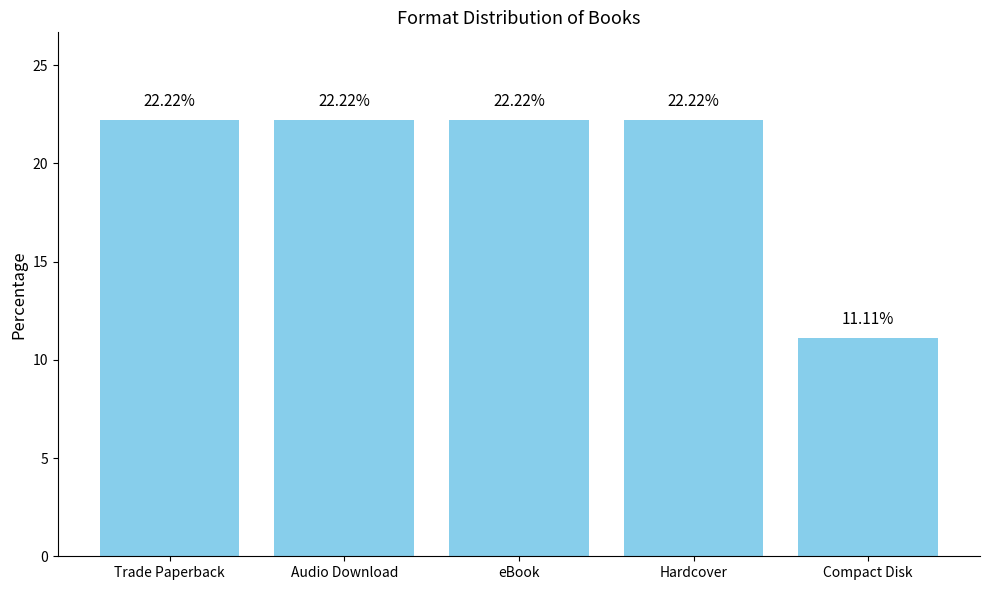

Reading left to right, list all the values displayed in this chart.

Trade Paperback=22.2	Audio Download=22.2	eBook=22.2	Hardcover=22.2	Compact Disk=11.1